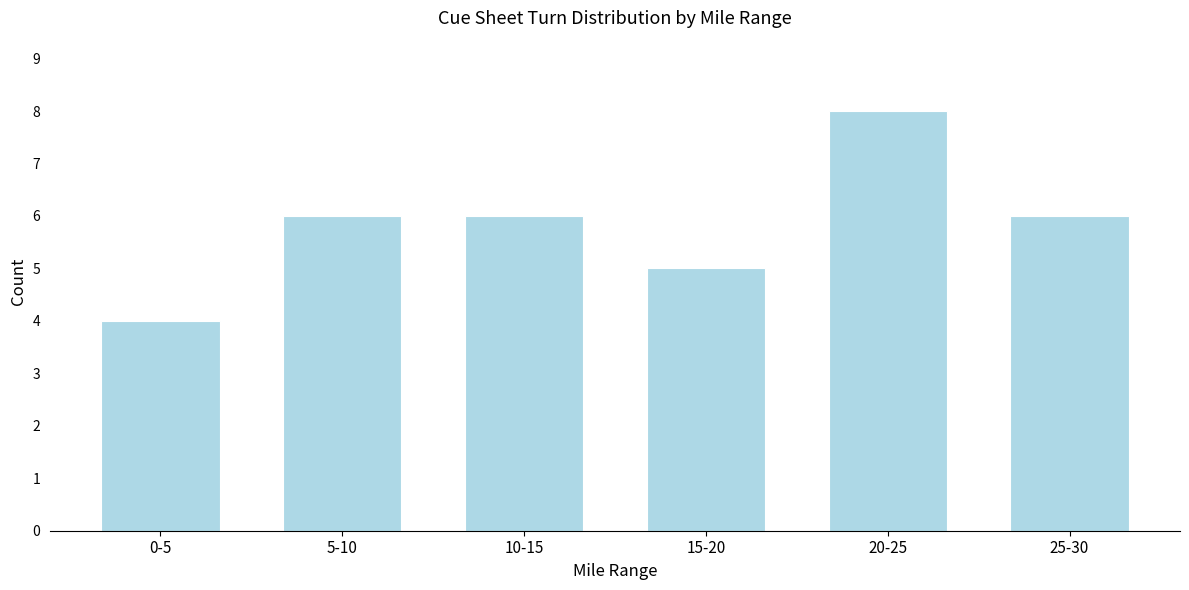

Reading right to left, what are all the values shown in this chart?

25-30=6	20-25=8	15-20=5	10-15=6	5-10=6	0-5=4